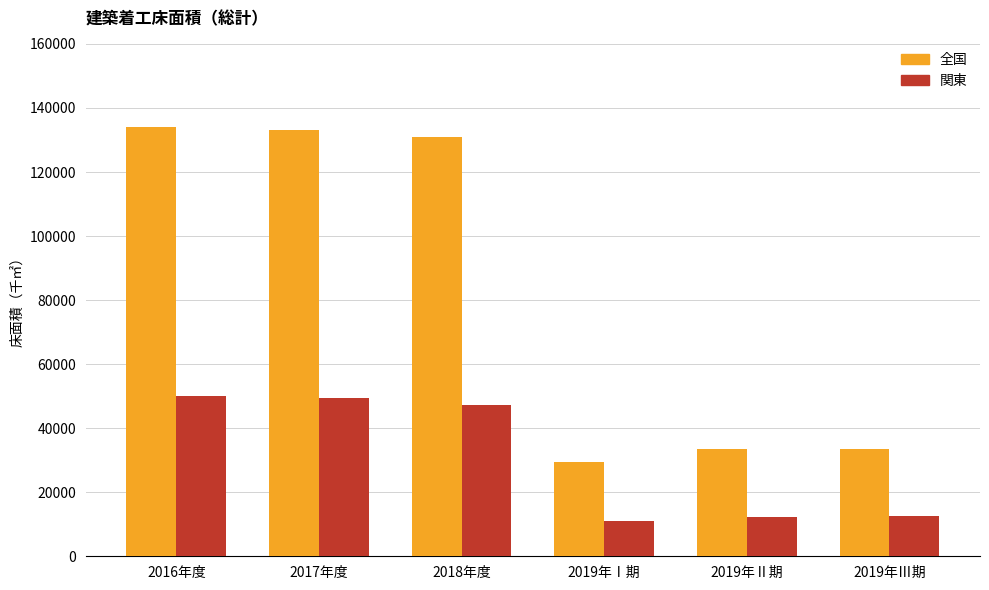

What are all the series names shown in the legend?

全国, 関東